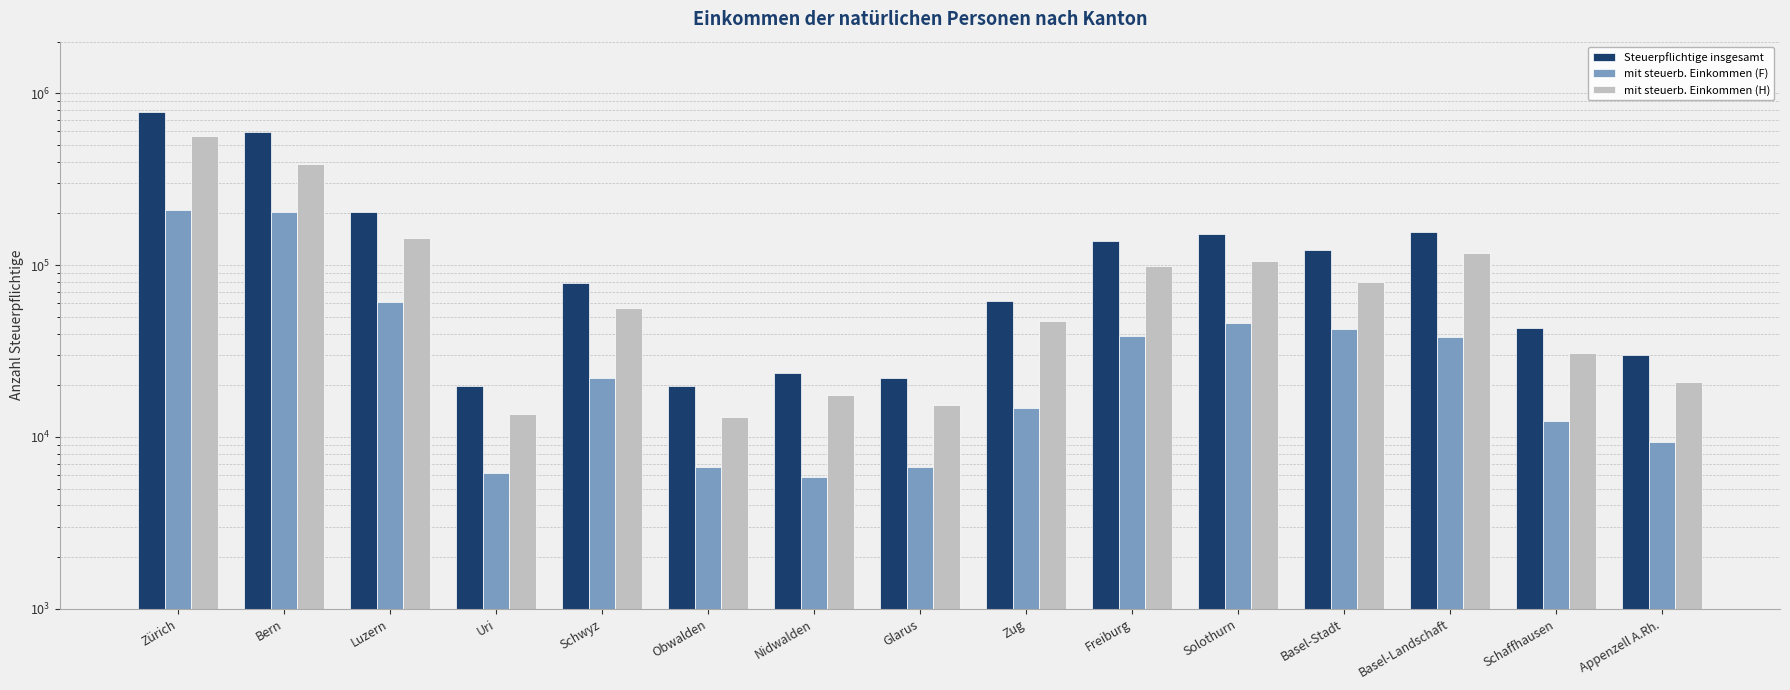

List the labels in order of mit steuerb. Einkommen (H) value, largest first.

Zürich, Bern, Luzern, Basel-Landschaft, Solothurn, Freiburg, Basel-Stadt, Schwyz, Zug, Schaffhausen, Appenzell A.Rh., Nidwalden, Glarus, Uri, Obwalden